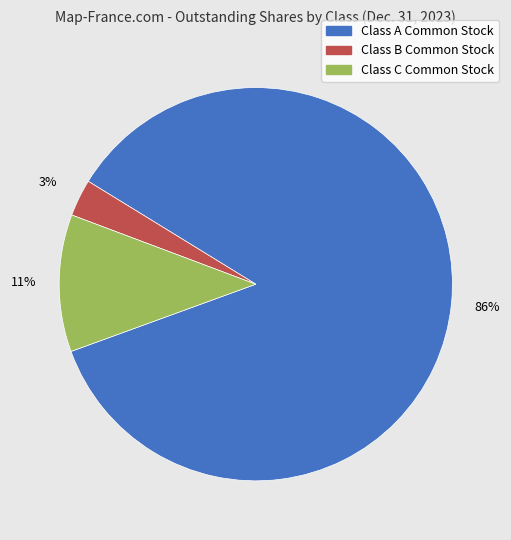

To the nearest percent, what is the combined percentage of Class B Common Stock and Class C Common Stock?

14%